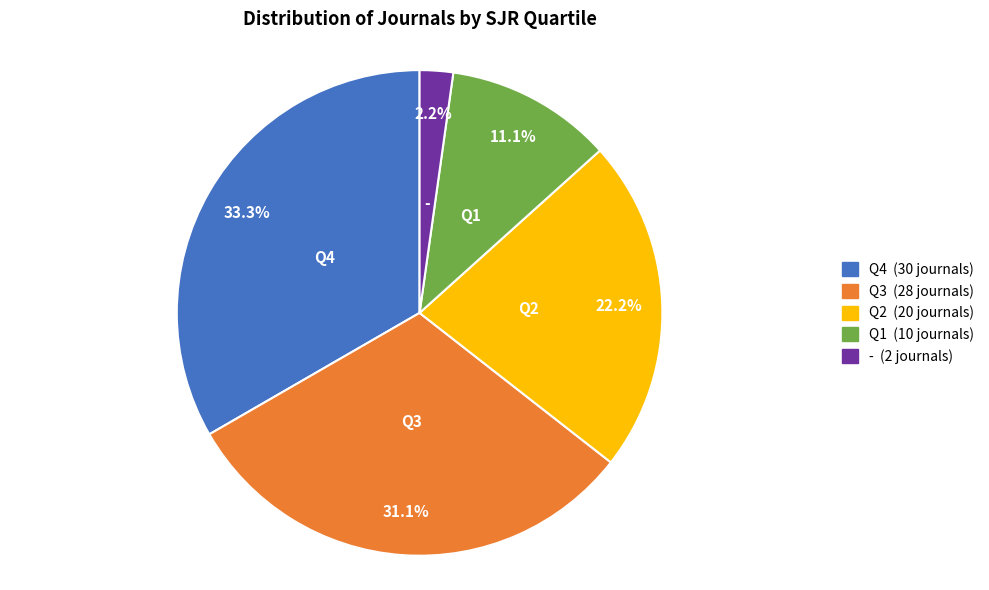

Do Q2 and Q1 together represent more than half of the pie?

No